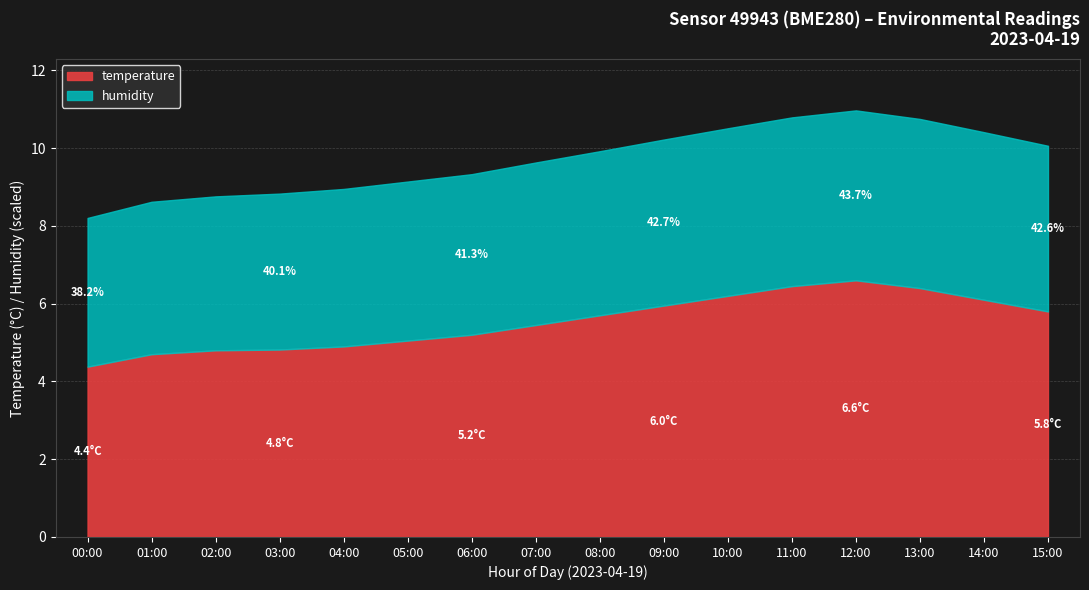

How many categories are shown in the chart?

16